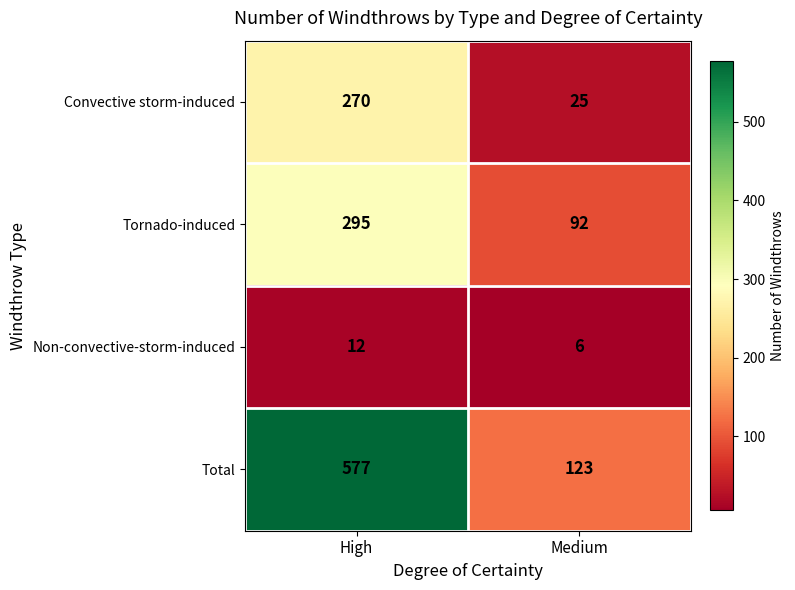

What is the sum of all Non-convective-storm-induced values?

18